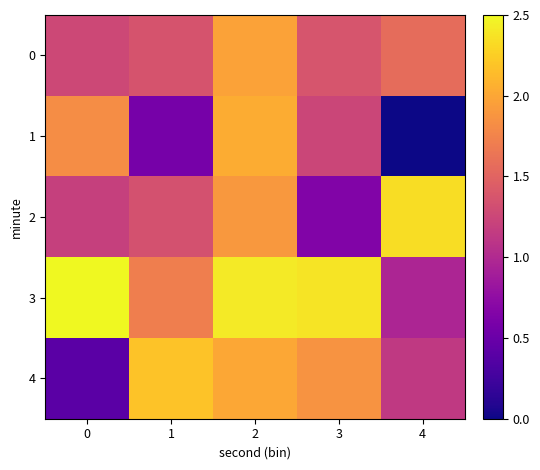

Which series has the widest spread of values?

1